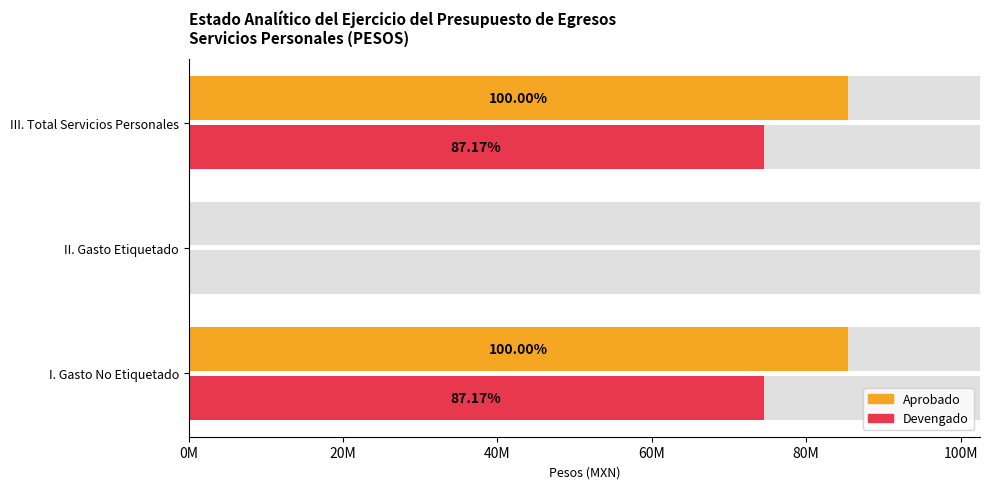

Does the chart contain any negative values?

No